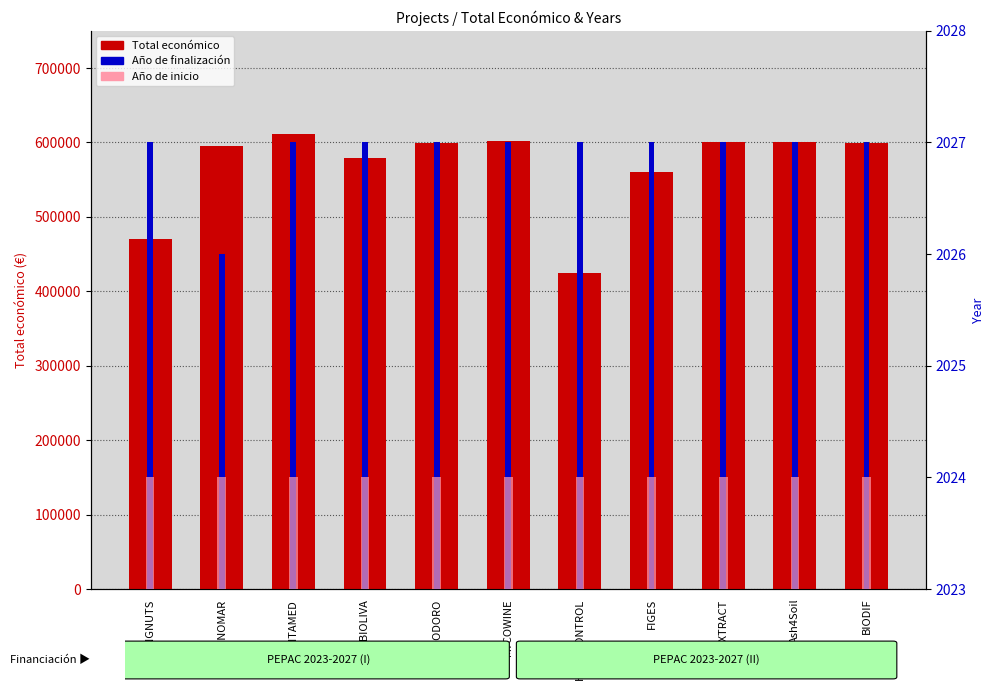

How many series are shown in this chart?

3